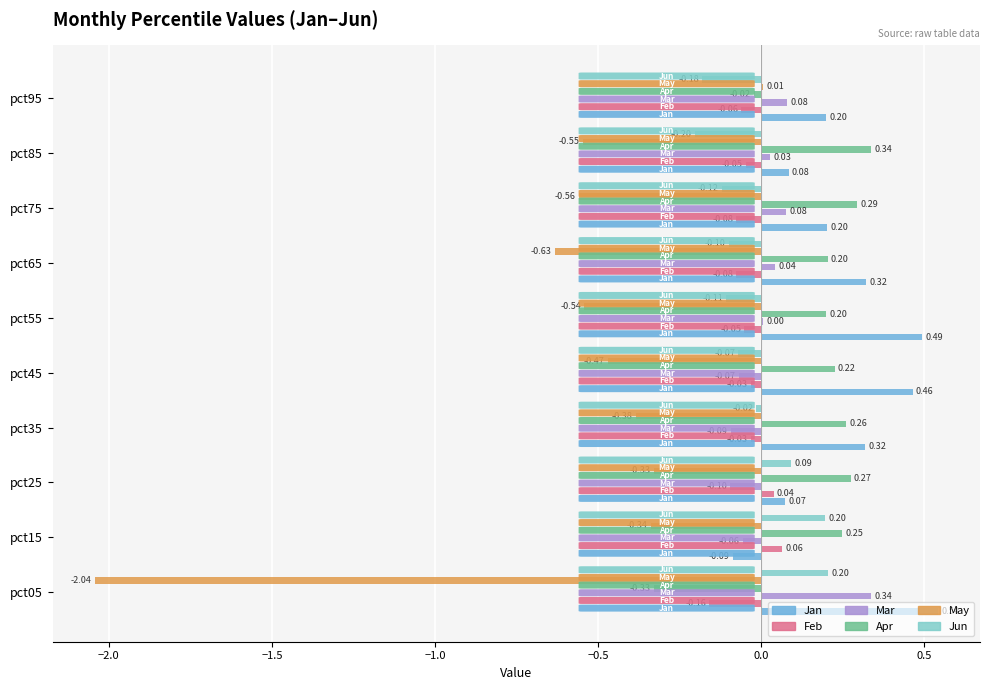

What is the sum of all May values?

-5.8